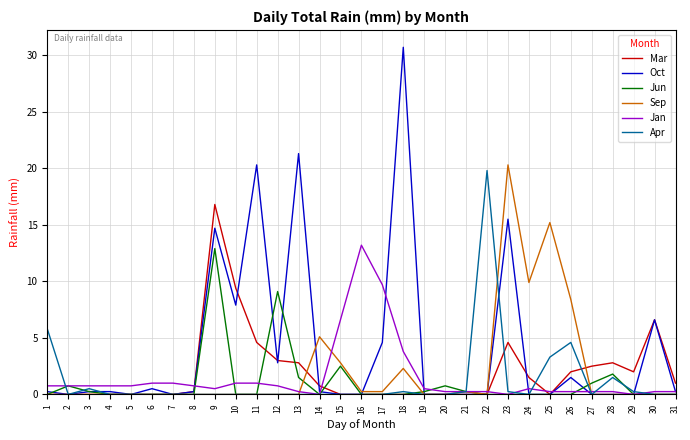

Which label corresponds to the largest value in the chart?

18